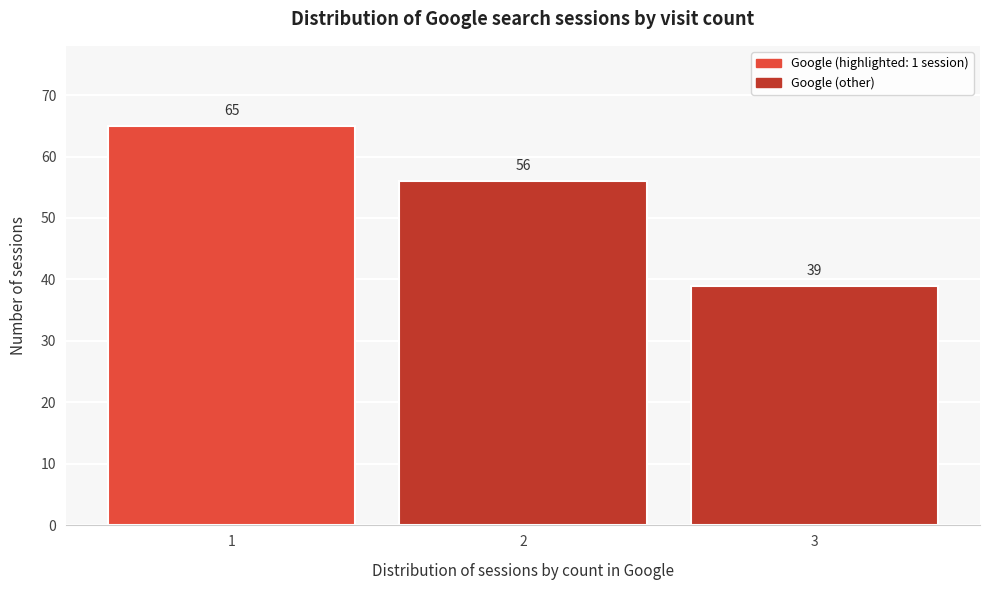

Reading left to right, transcribe all the data shown in this chart.

1=65	2=56	3=39